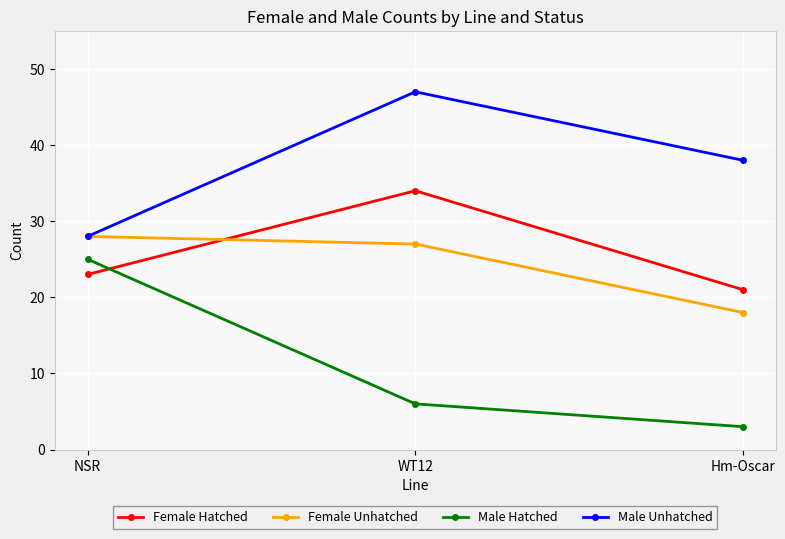

What is the difference between the second highest and minimum values in the Male Hatched series?

3